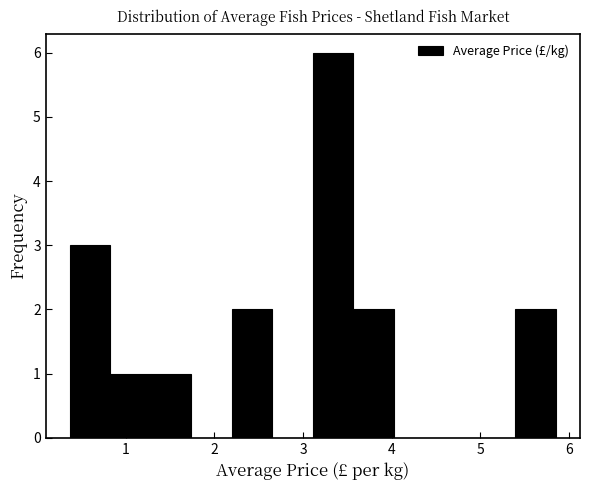

Which range on the x-axis has the tallest bar?

3.1 to 3.6